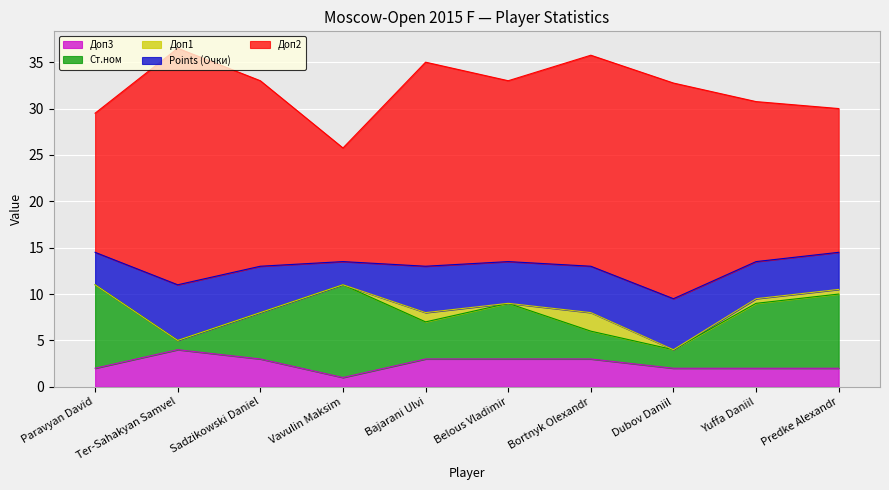

Where does the Доп2 series first go above 20?

Ter-Sahakyan Samvel